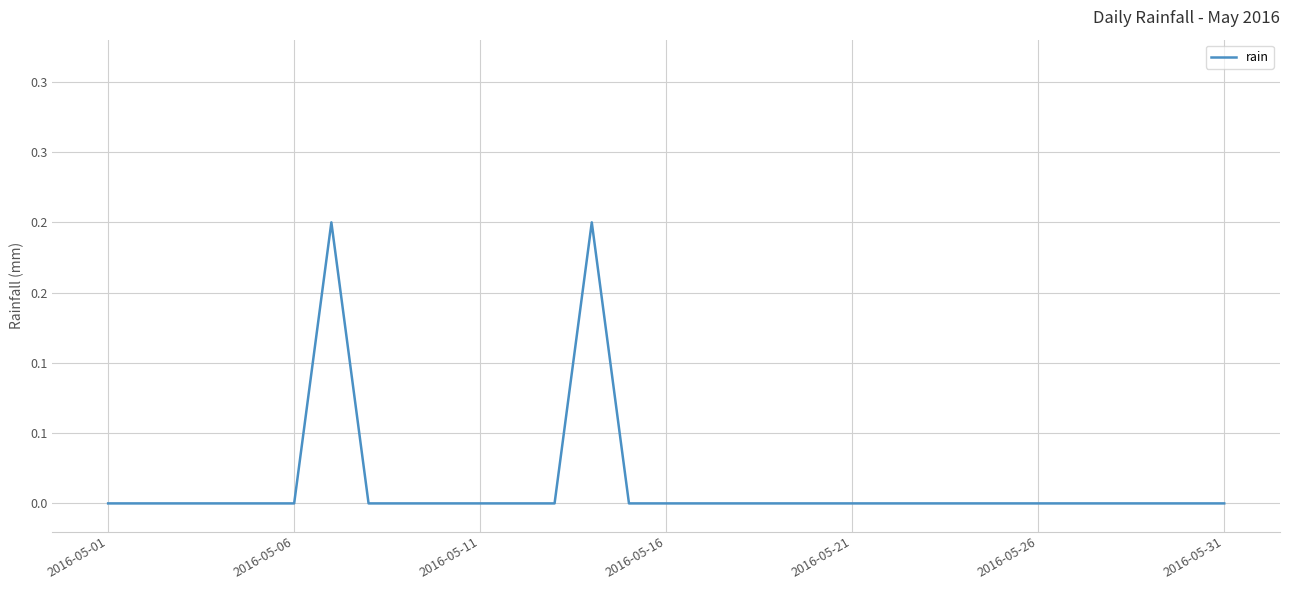

How many data points are above 0?

2